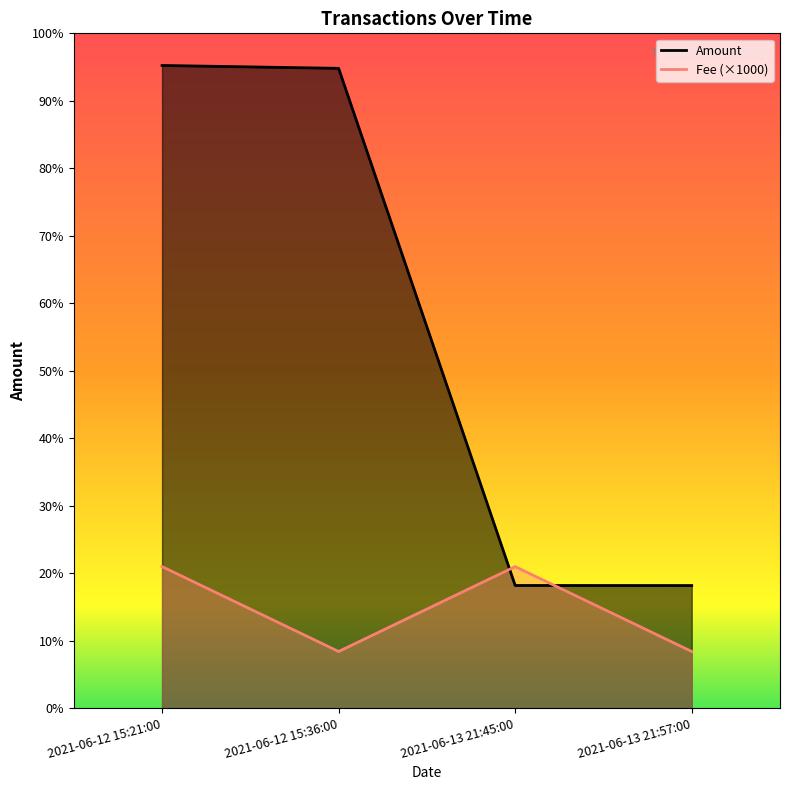

Reading left to right, transcribe all the data shown in this chart.

Amount: 2021-06-12 15:21:00=227.1	2021-06-12 15:36:00=226.1	2021-06-13 21:45:00=43.3	2021-06-13 21:57:00=43.3
Fee: 2021-06-12 15:21:00=50.0	2021-06-12 15:36:00=20.0	2021-06-13 21:45:00=50.0	2021-06-13 21:57:00=20.0